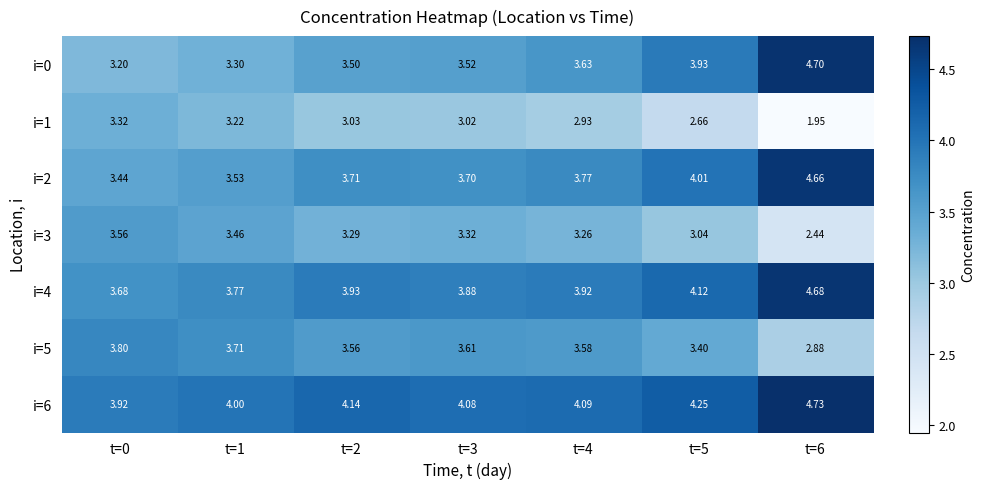

Is the value of i=6 at t=1 greater than the value of i=3 at t=3?

Yes